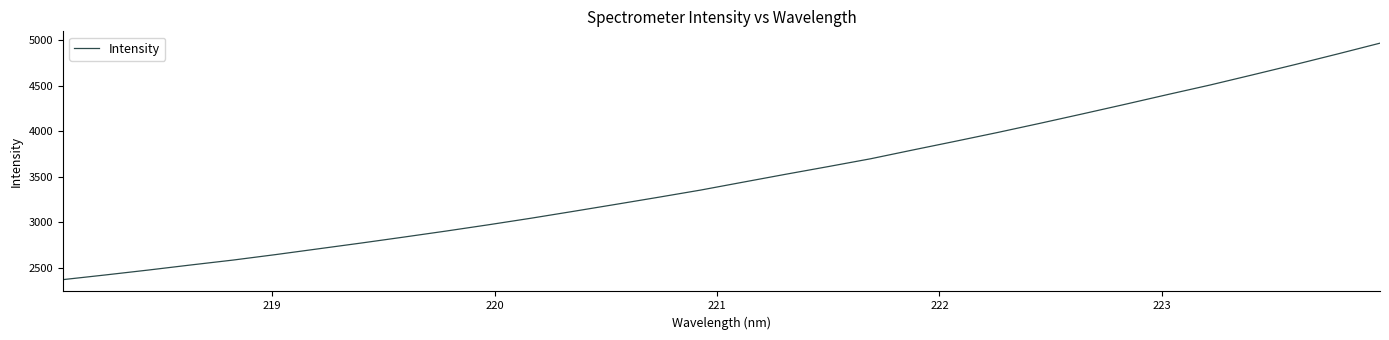

How many lines are shown in the chart?

1